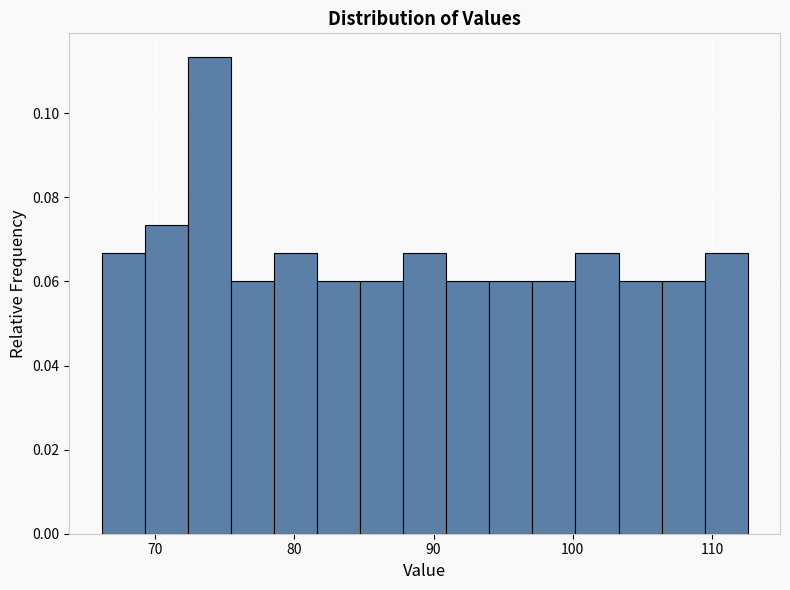

Around what value on the x-axis is the tallest bar? Give the approximate position of its centre, as read against the axis.

74